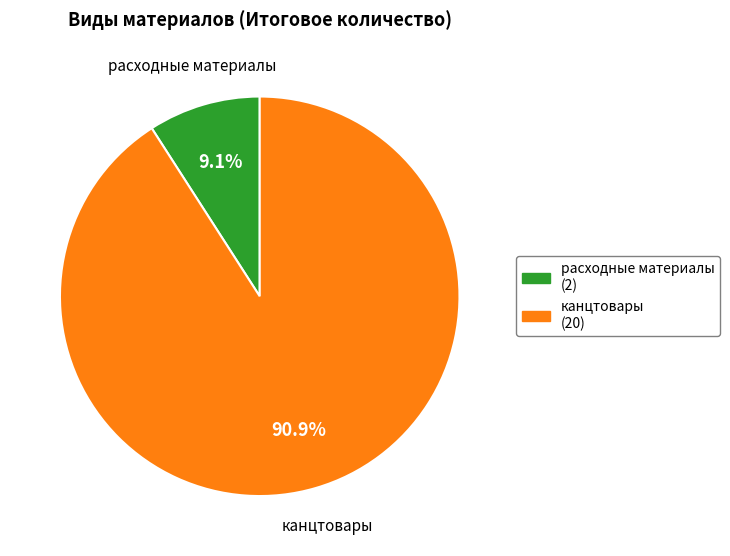

True or false: канцтовары accounts for 91% of the total.

True